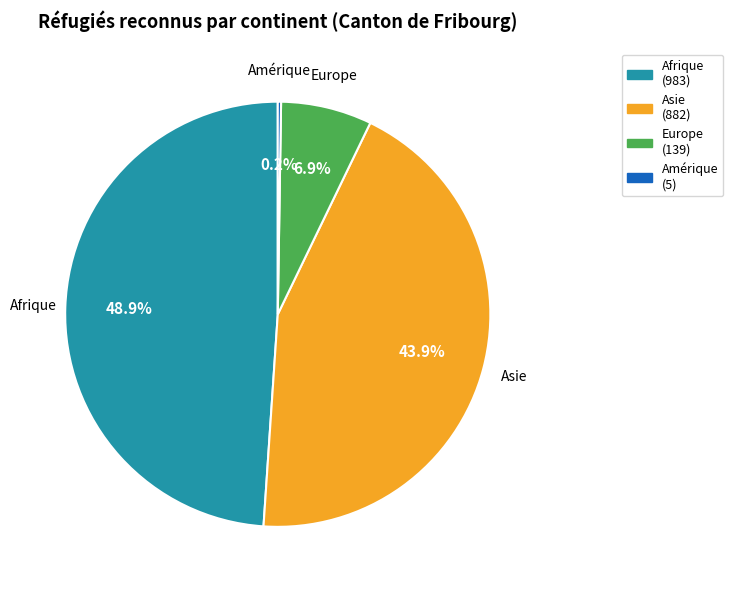

Do Europe and Afrique together represent more than half of the pie?

Yes